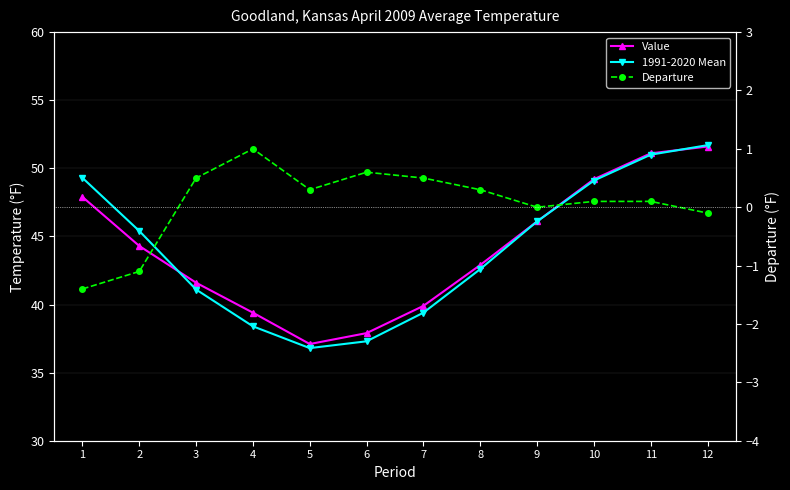

True or false: 1991-2020 Mean has more than 0 interior local peaks.

False